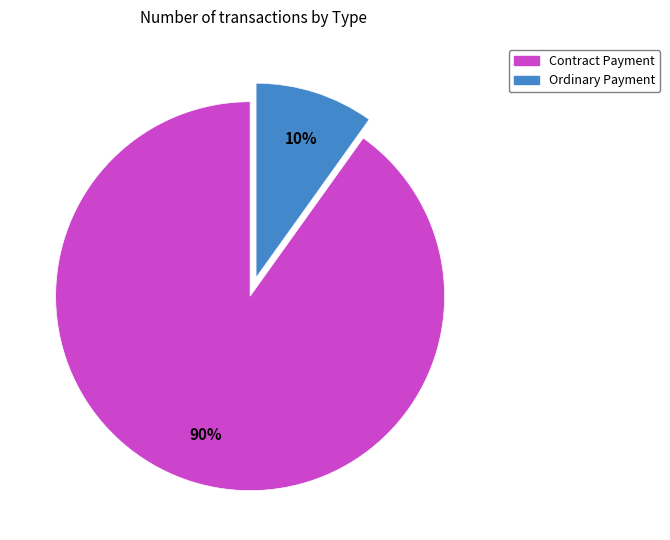

Approximately how many times larger is the value at Ordinary Payment compared to Contract Payment?

0.1